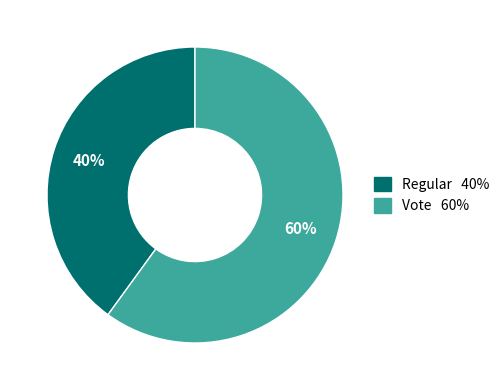

True or false: Regular accounts for 40% of the total.

True